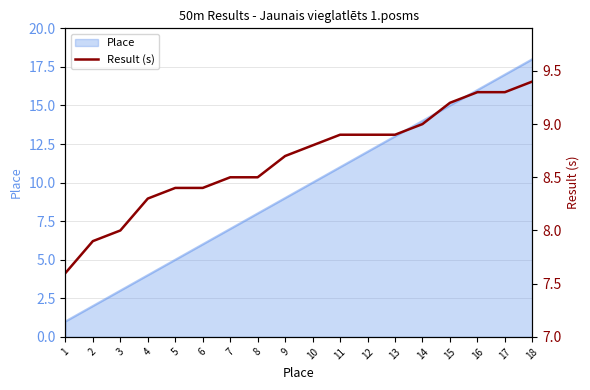

How many data points are less than 8?

2